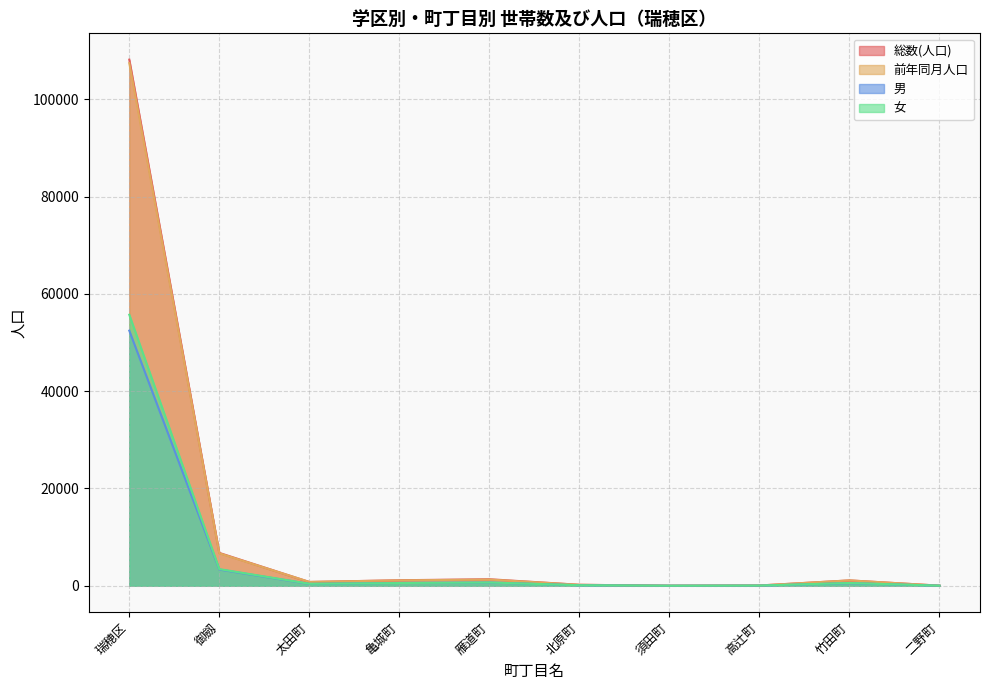

What is the total value across all series at 須田町?

5